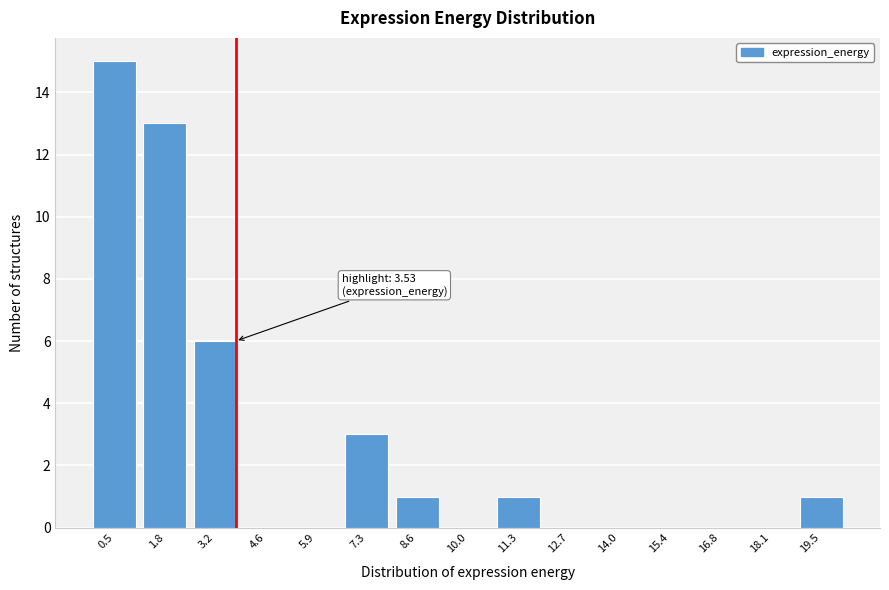

Reading left to right, extract all data points from this chart.

0.5=15	1.8=13	3.2=6	4.6=0	5.9=0	7.3=3	8.6=1	10.0=0	11.3=1	12.7=0	14.0=0	15.4=0	16.8=0	18.1=0	19.5=1